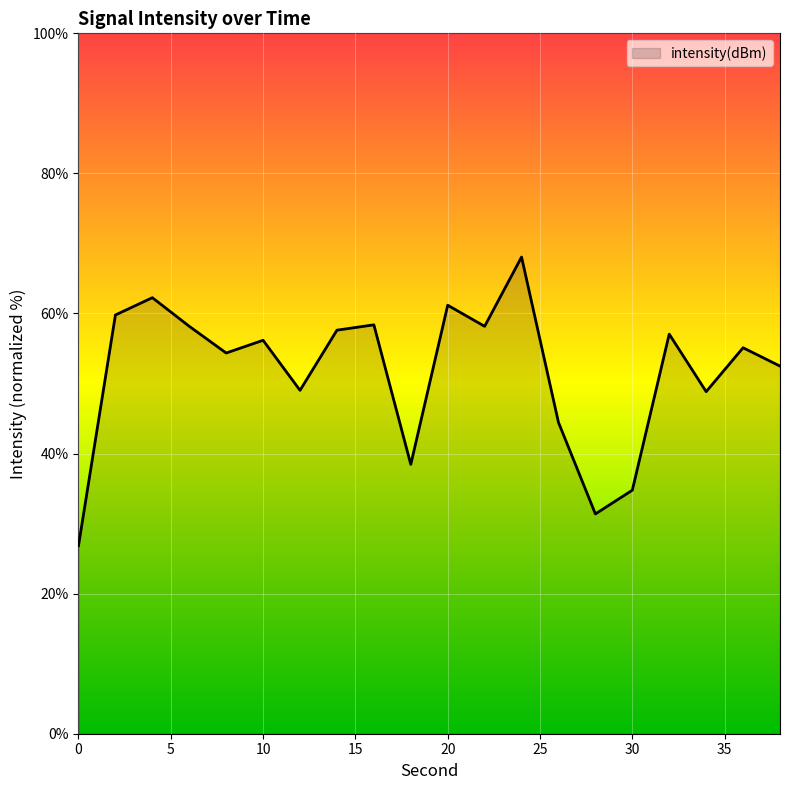

What is the smallest value displayed?

26.9